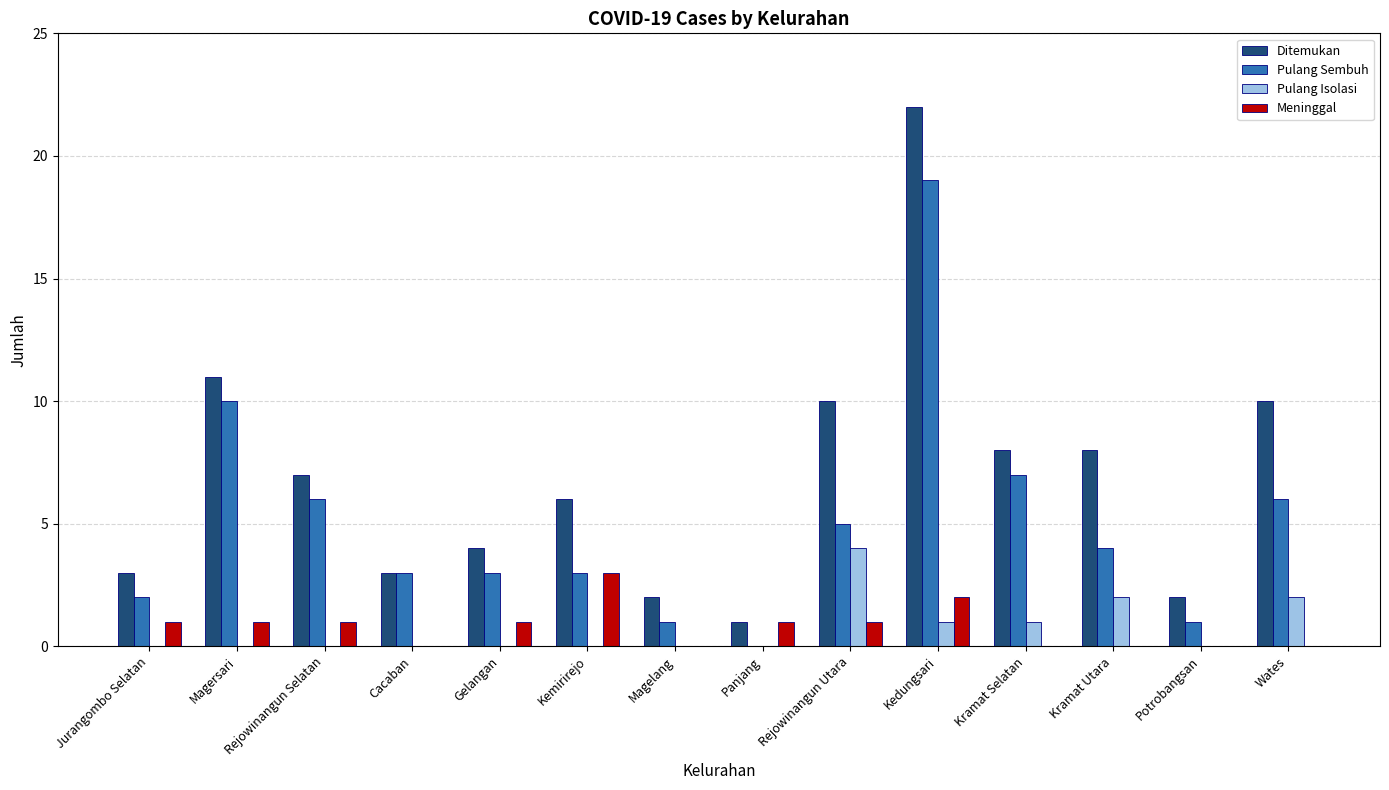

How many groups of bars are there?

14